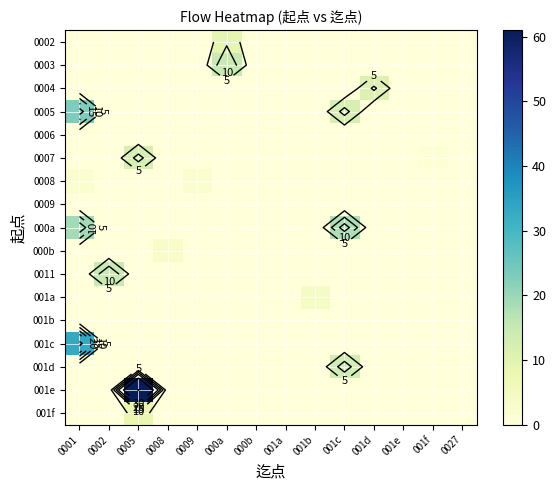

Between 001f and 0009, which is larger?

001f